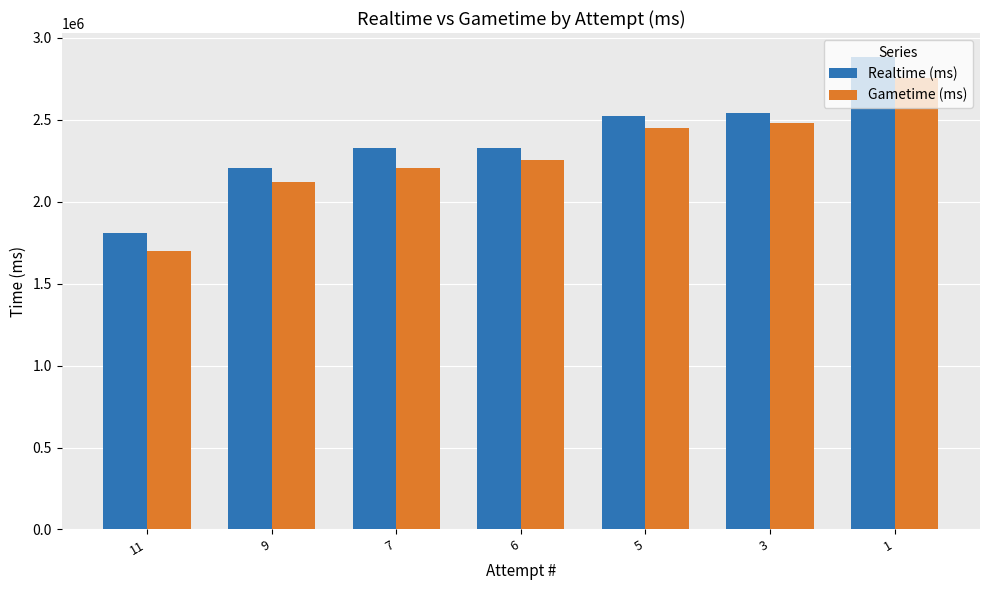

What is the average value of the Gametime (ms) series?

2281279